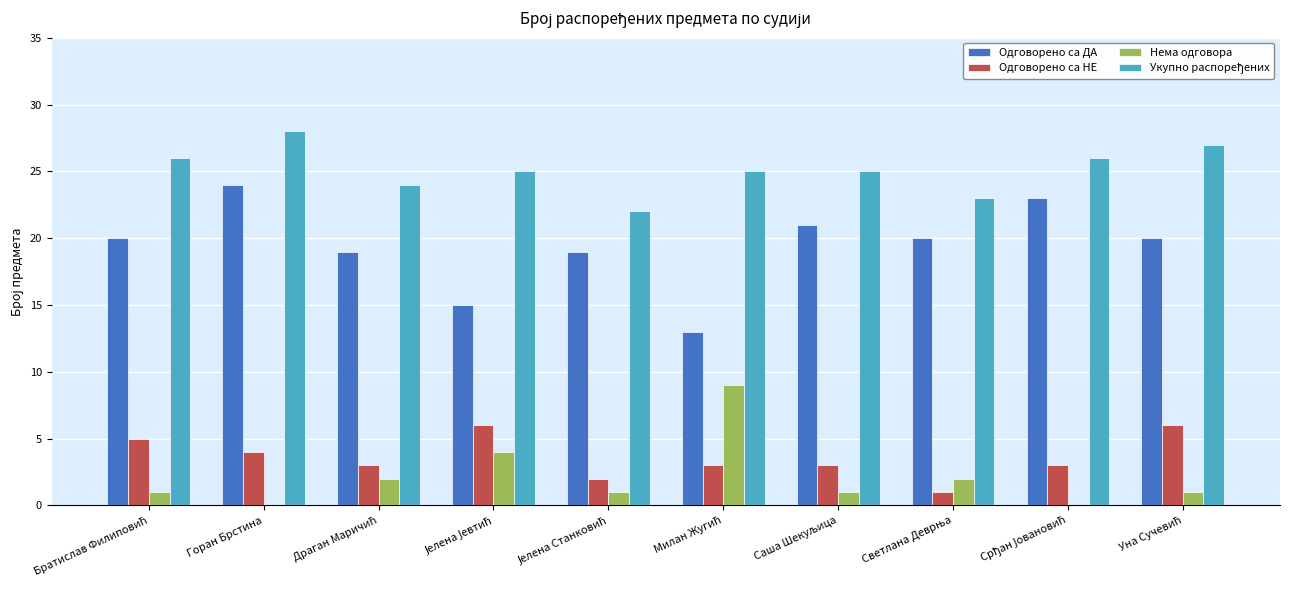

What is the highest value of the Нема одговора series?

9